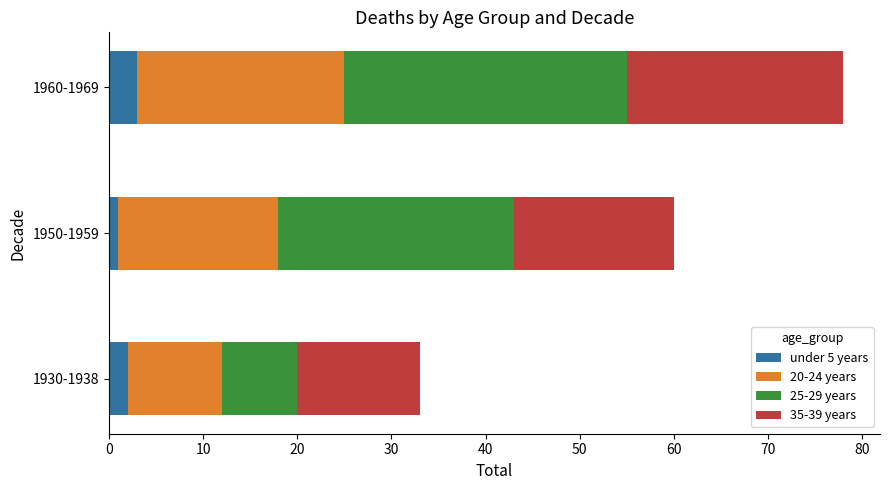

The under 5 years series shows 2 at 1930-1938. True or false?

True